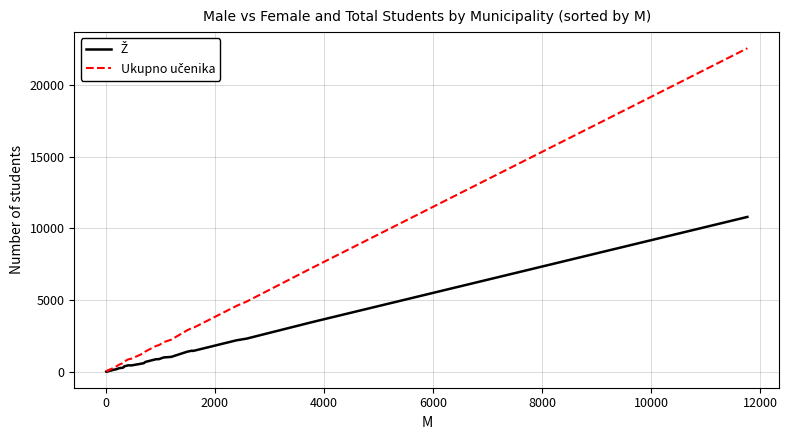

What are all the series names shown in the legend?

Ž, Ukupno učenika